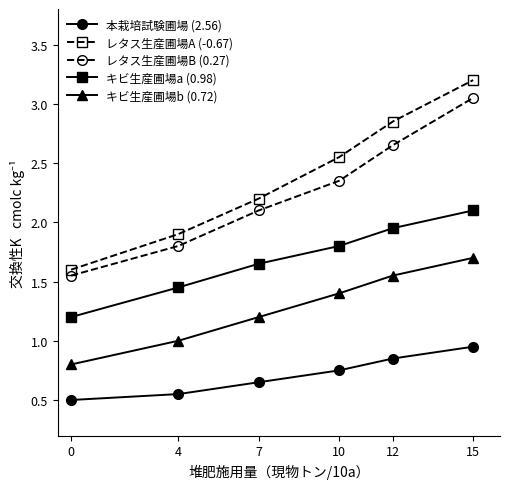

Rank the categories by キビ生産圃場b (0.72) value from lowest to highest.

0, 4, 7, 10, 12, 15